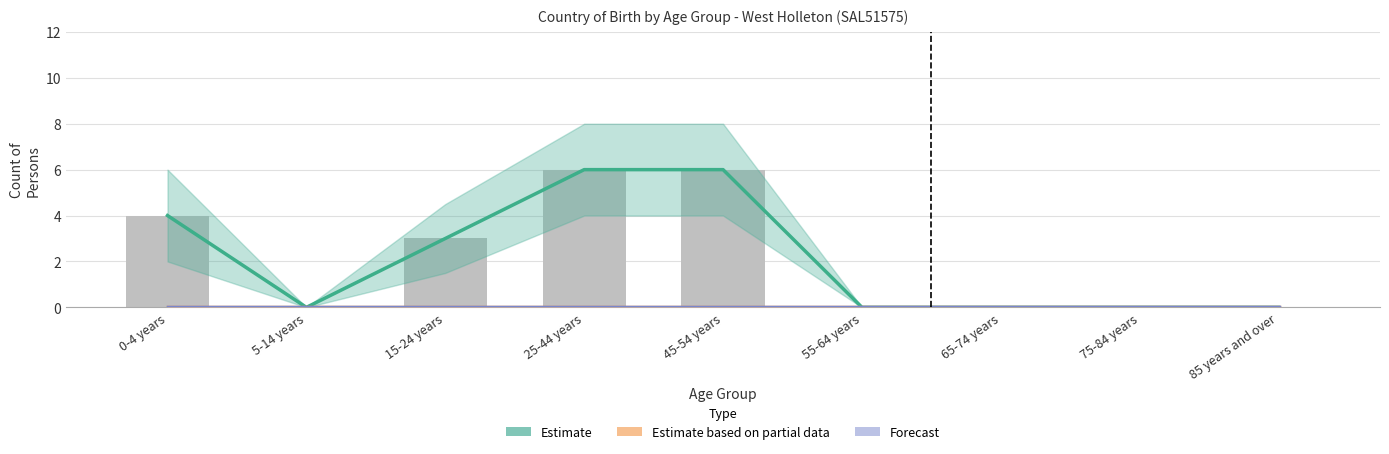

At which label does Forecast reach its minimum?

0-4 years